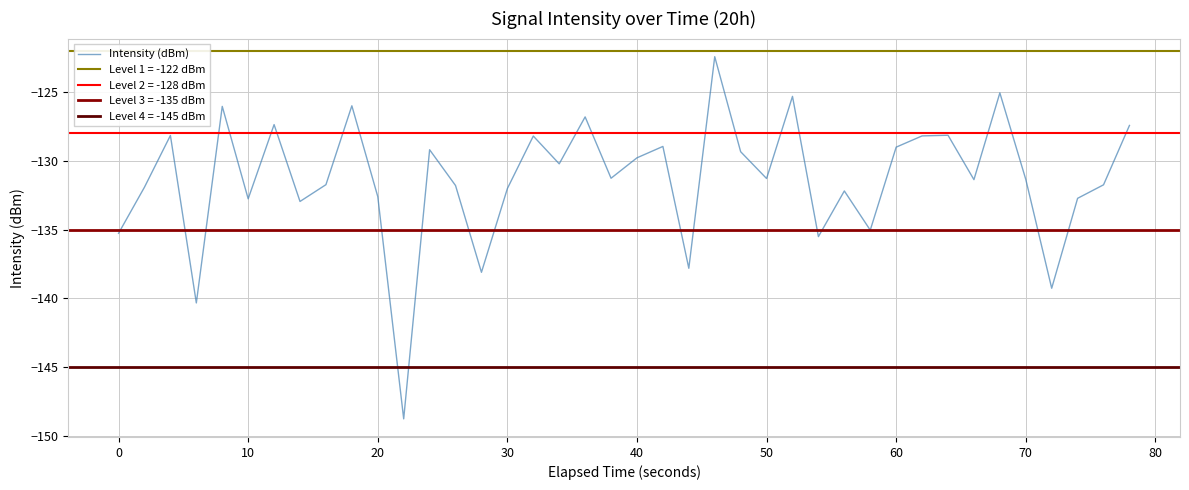

How many points are higher than both their immediate neighbors (excluding endpoints)?

13